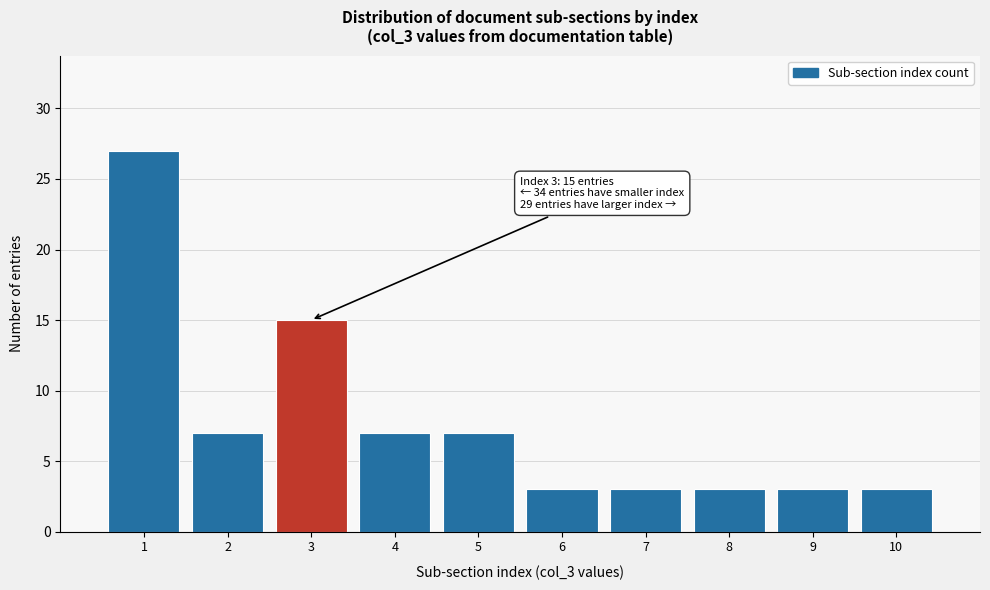

Which range on the x-axis has the tallest bar?

0.5 to 1.5